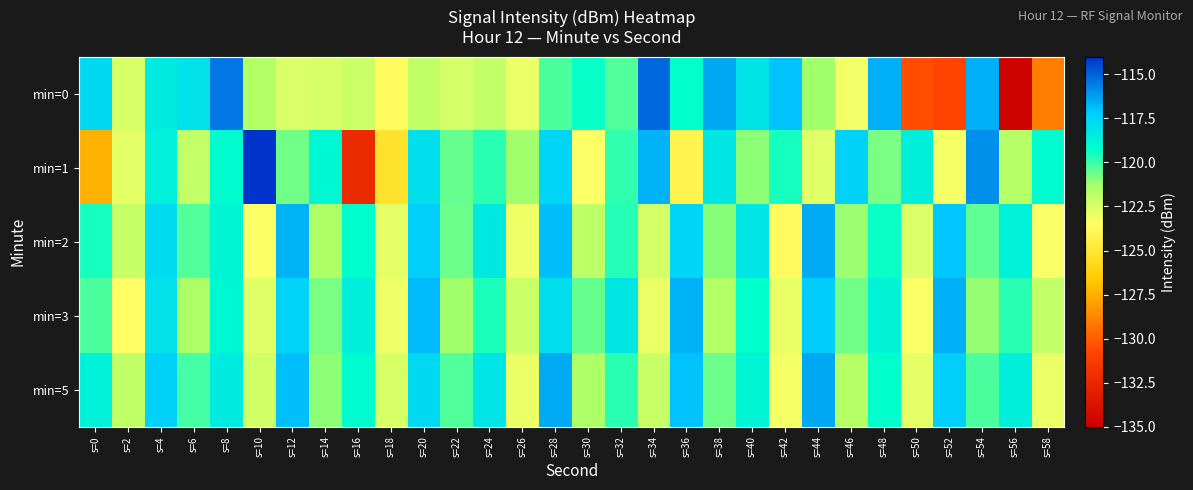

List the series in order of their peak value, highest first.

min=1, min=0, min=5, min=2, min=3